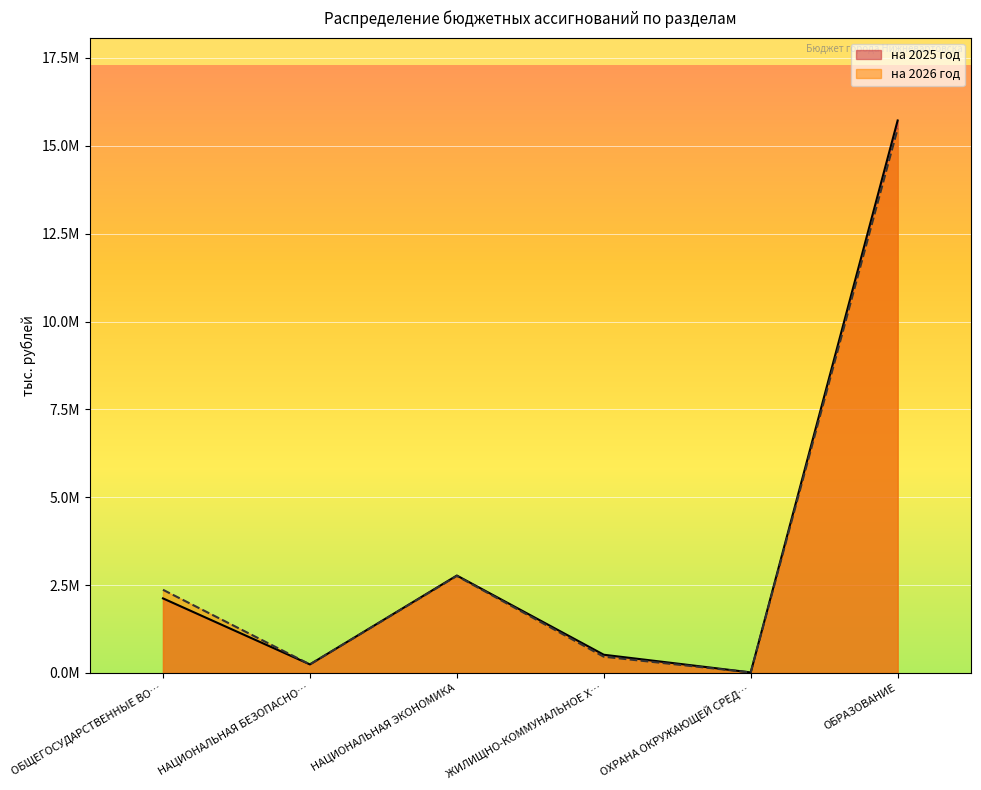

Reading left to right, extract all data points from this chart.

на 2025 год: 2122937.1	244122.4	2773558.1	519304.7	16319.0	15721833.1
на 2026 год: 2367874.0	244122.4	2760719.9	462568.0	16319.0	15487919.8